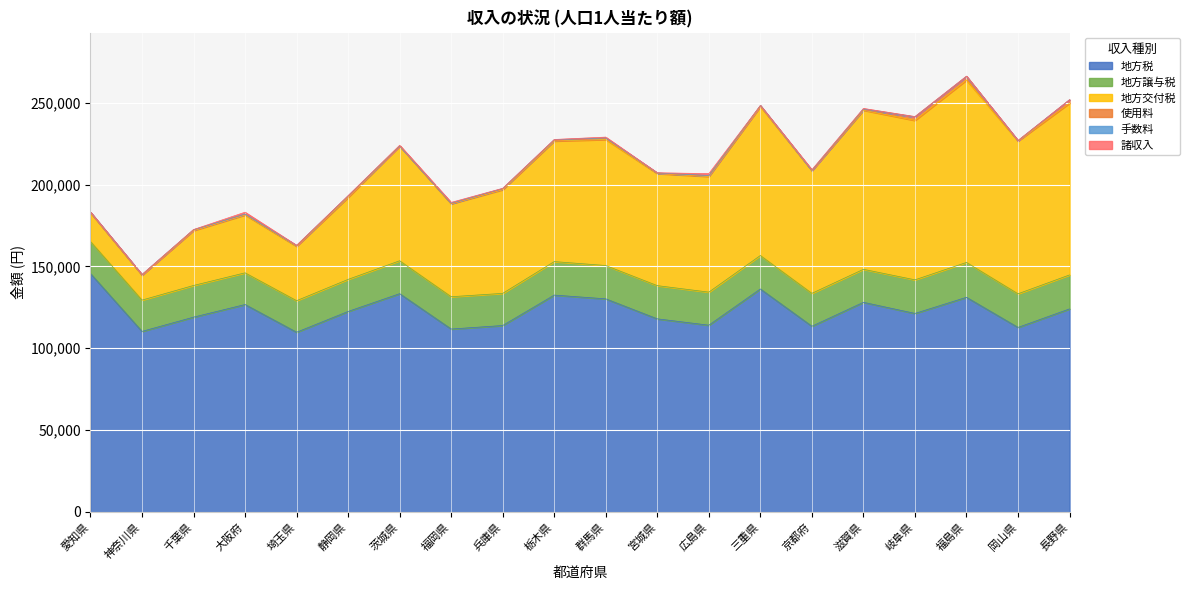

How many lines are shown in the chart?

6